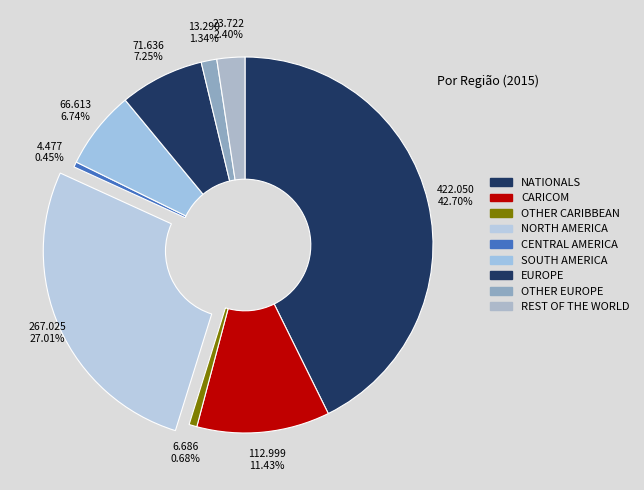

To the nearest percent, what is the difference between the NATIONALS and CENTRAL AMERICA slice percentages?

42%